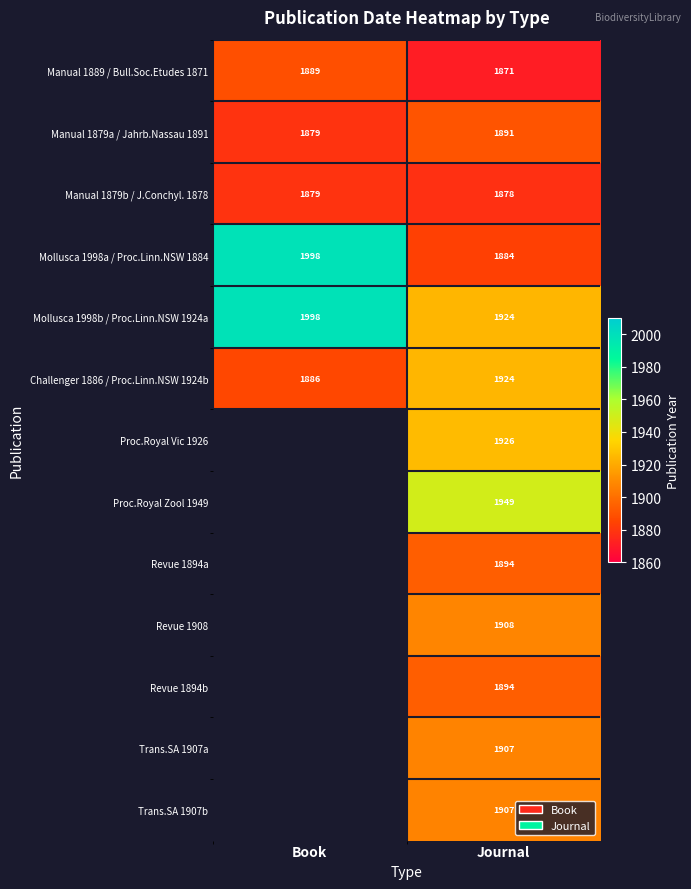

What is the total value across all series at Journal?

24757